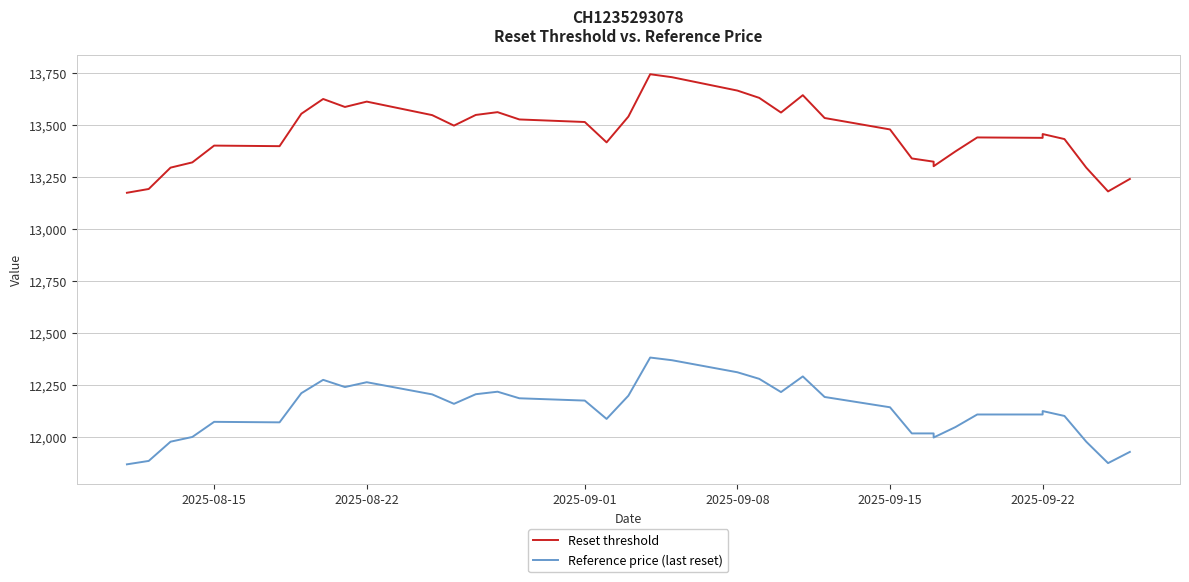

What is the value of the Reference price (last reset) point at the 16th from the left?

12187.6